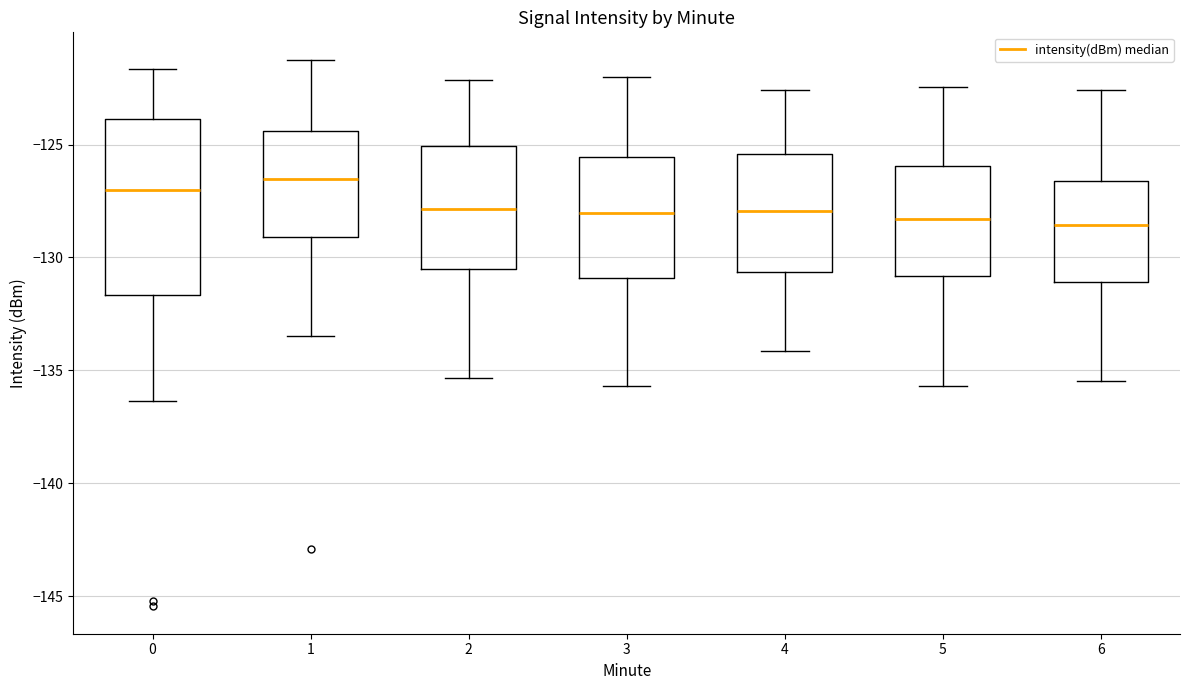

Reading left to right, read every box against the y-axis: the position of its median line, the range the box covers, and the ends of its whiskers. The values are not printed on the chart, so give them approximately, as read against the axis.

0: median -127.0, box -131.5 to -124.0, whiskers -136.5 to -121.5
1: median -126.5, box -129.0 to -124.5, whiskers -133.5 to -121.0
2: median -128.0, box -130.5 to -125.0, whiskers -135.5 to -122.0
3: median -128.0, box -131.0 to -125.5, whiskers -135.5 to -122.0
4: median -128.0, box -130.5 to -125.5, whiskers -134.0 to -122.5
5: median -128.5, box -131.0 to -126.0, whiskers -135.5 to -122.5
6: median -128.5, box -131.0 to -126.5, whiskers -135.5 to -122.5